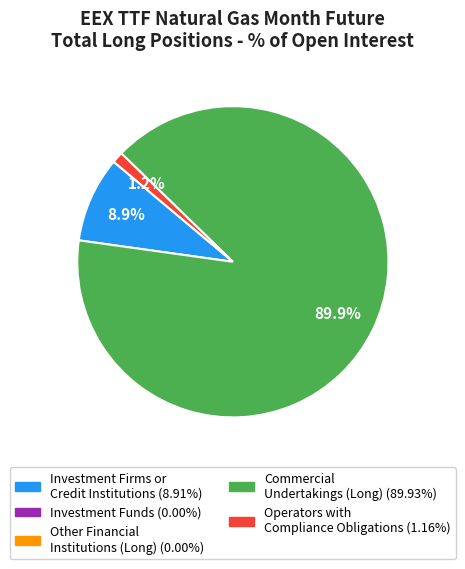

Does any single category account for the majority?

Yes